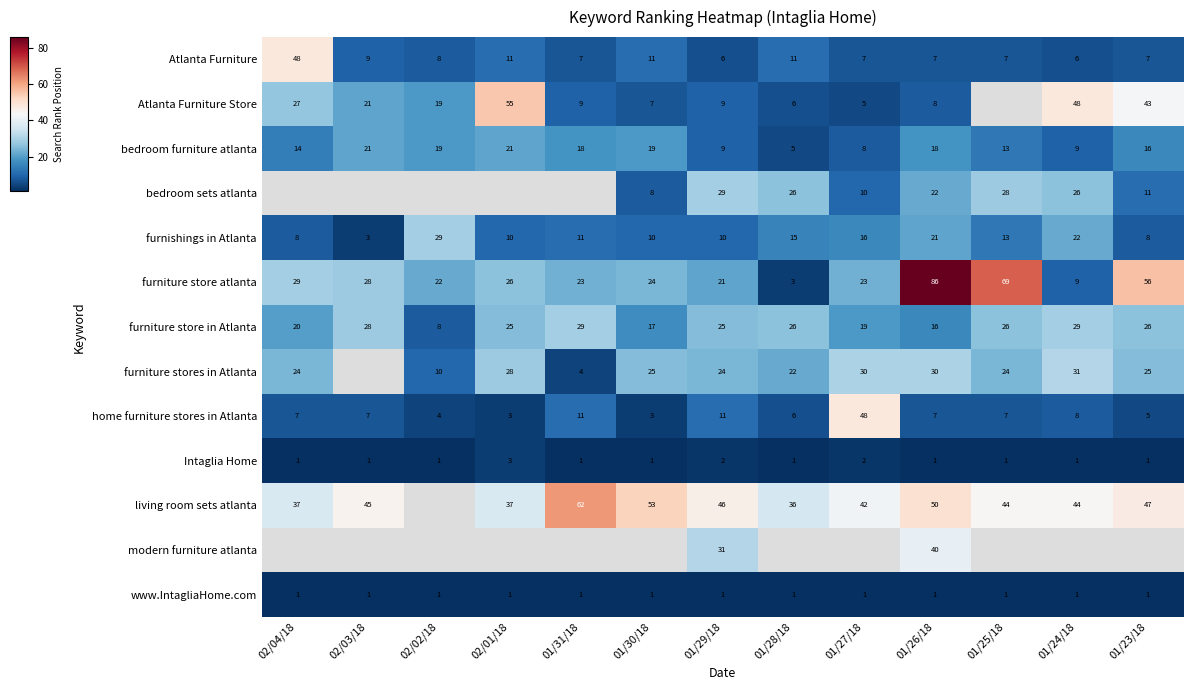

True or false: bedroom furniture atlanta has a value of 9 at 01/23/18.

False